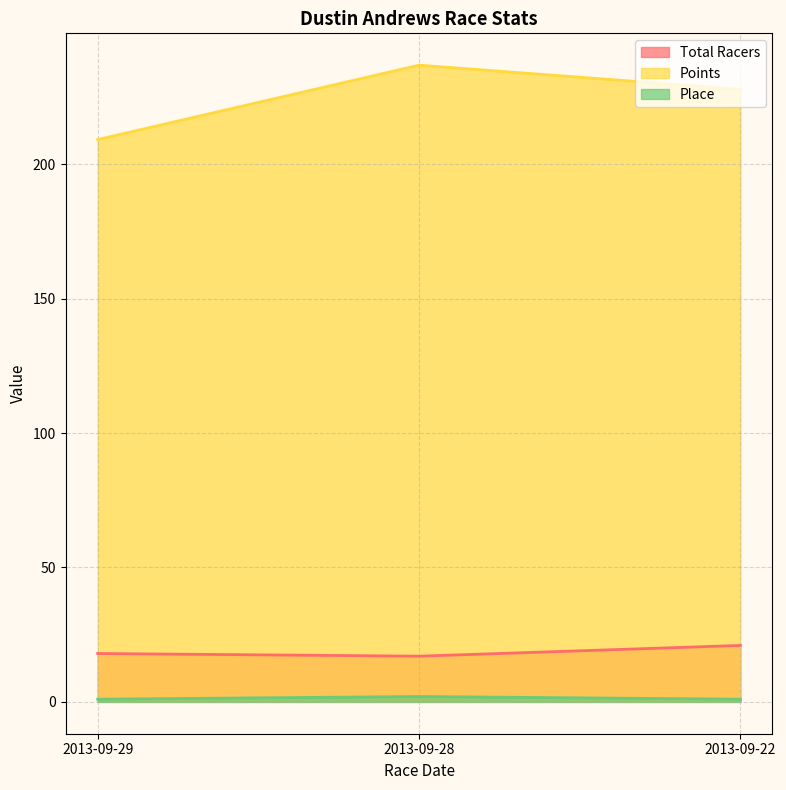

What is the difference between the highest and lowest values at 2013-09-22?

226.9